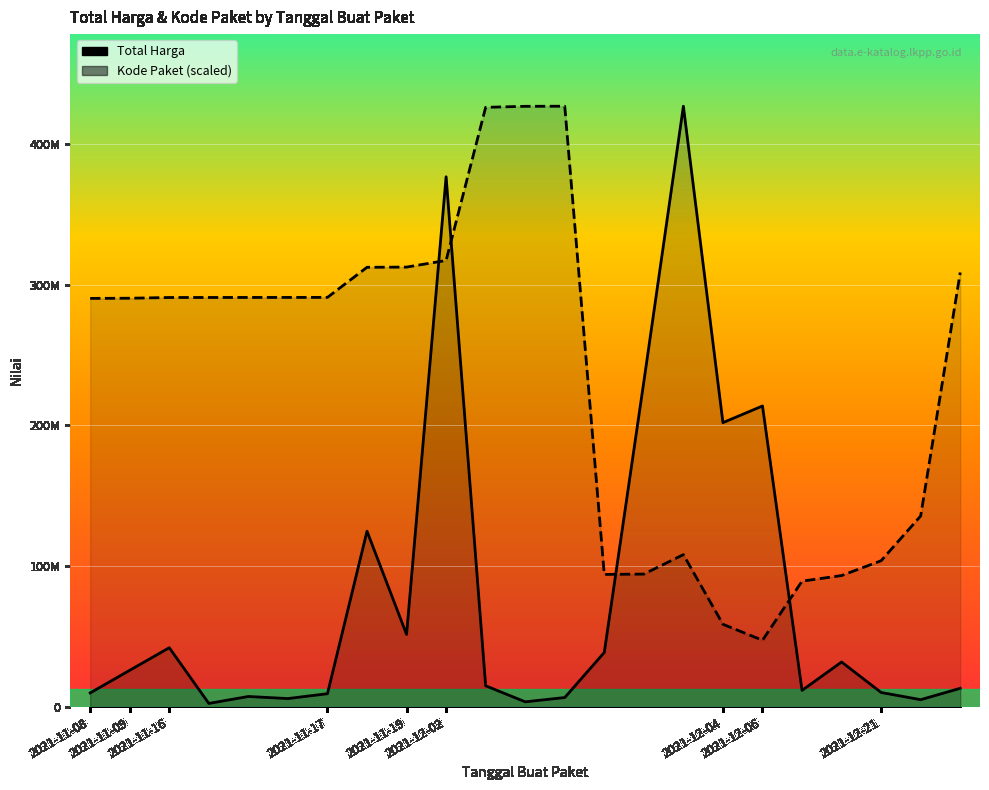

True or false: Kode Paket (scaled) and Total Harga cross at least once.

True